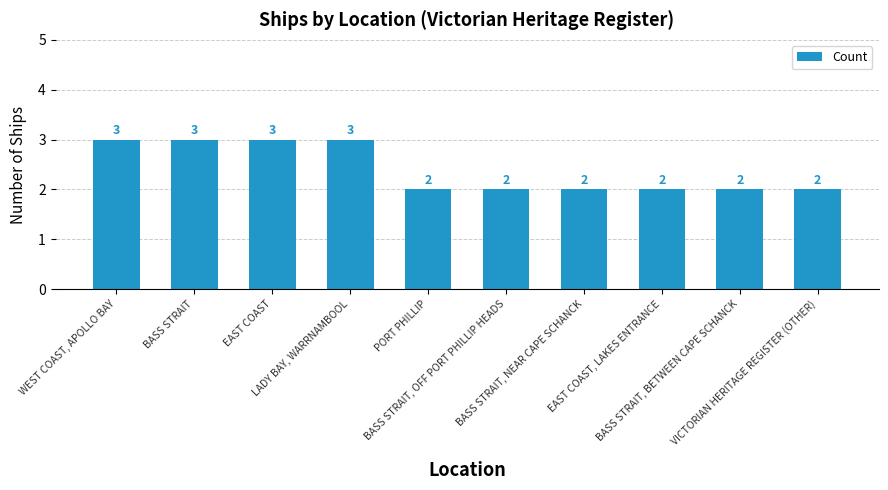

How many values are between 2 and 3?

10